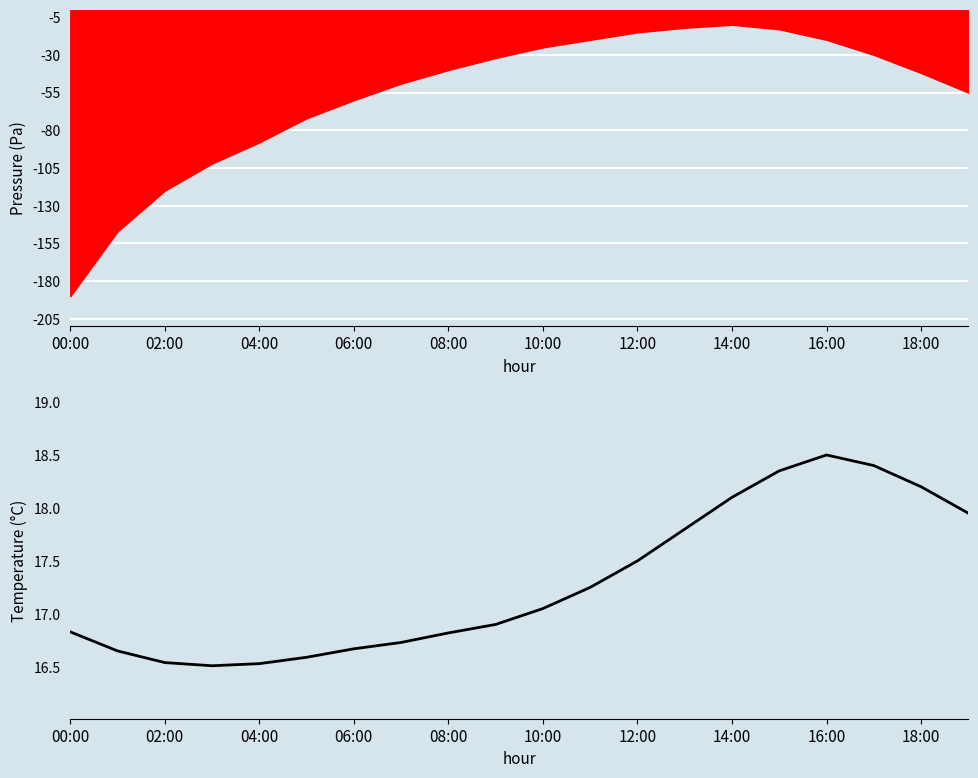

What is the difference between the second highest and second lowest values?

1.9